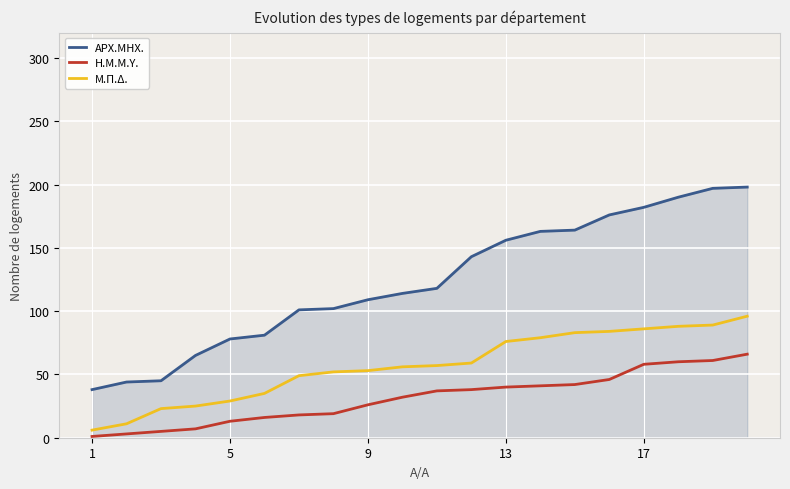

Which series has the largest total across all categories?

ΑΡΧ.ΜΗΧ.